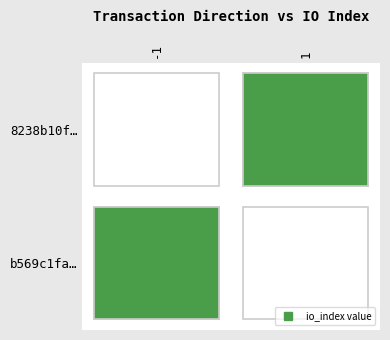

True or false: b569c1fa0fc76abb927d21cc77956ec3c4fd9a2 has a value of 1 at direction.

True